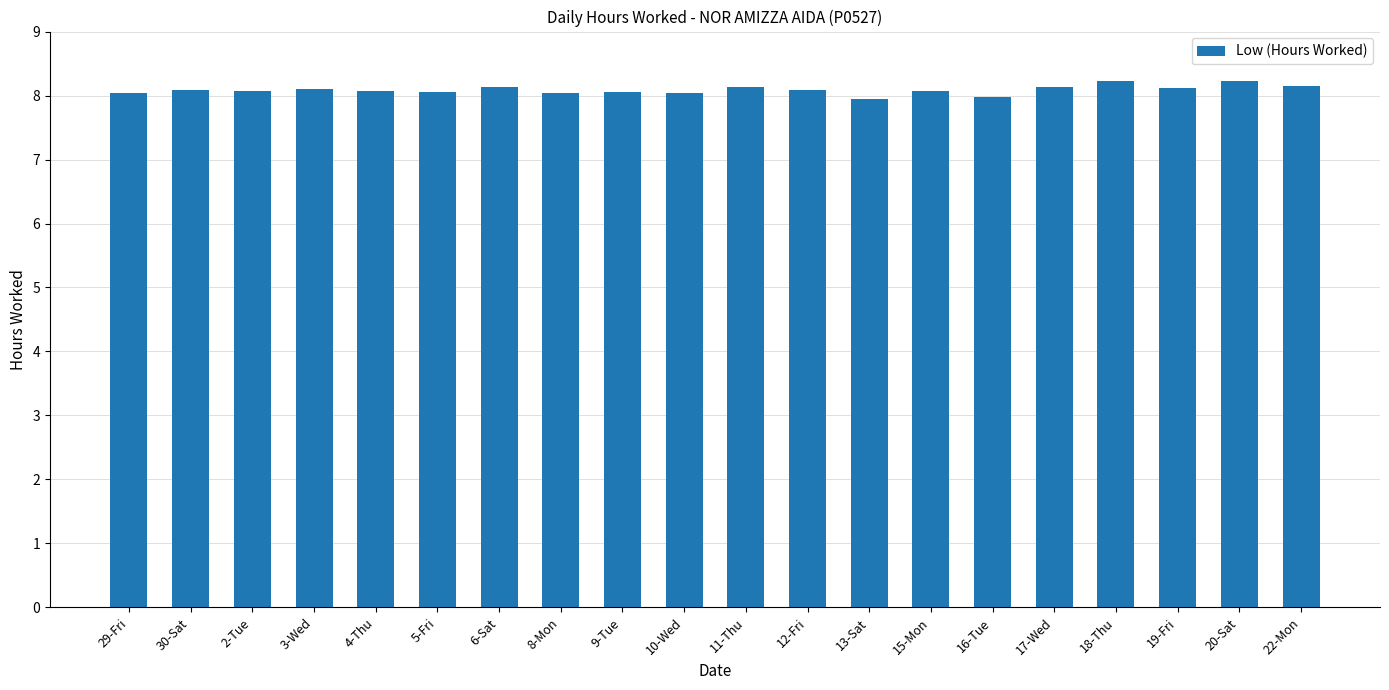

How many categories are shown in the chart?

20